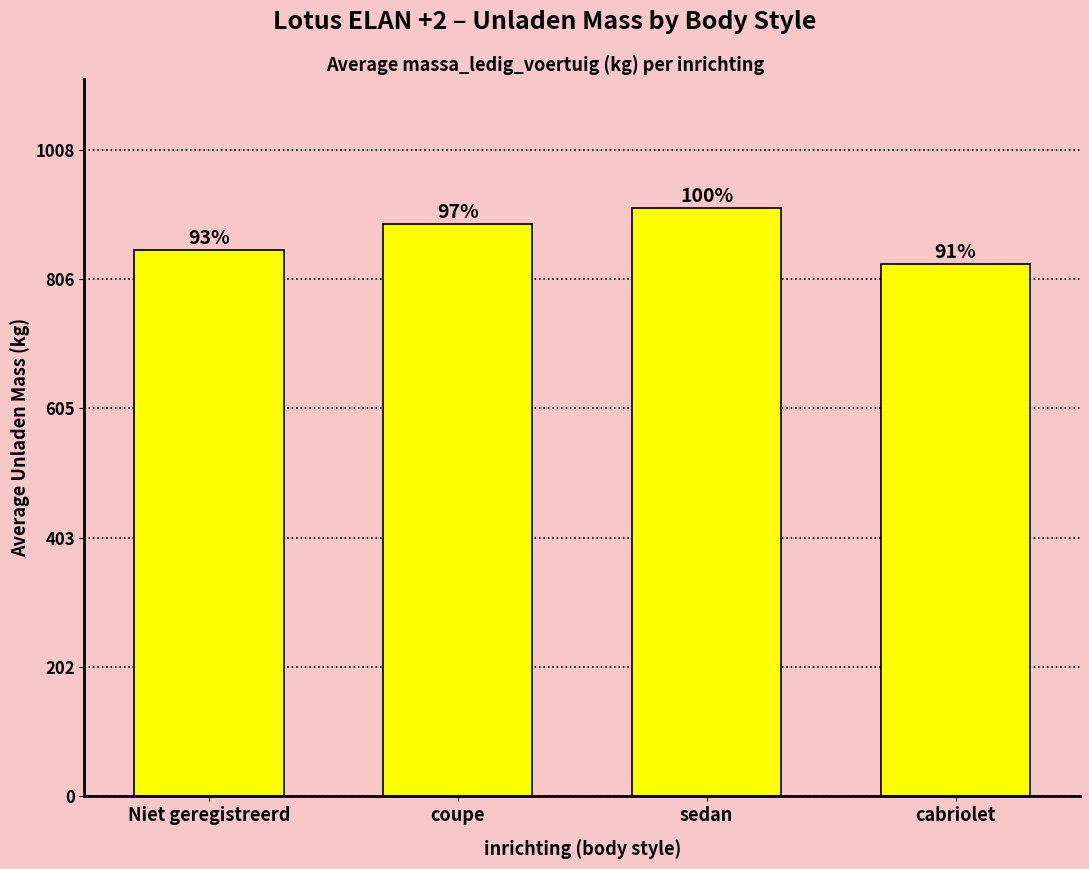

Read the value at Niet geregistreerd.

851.8